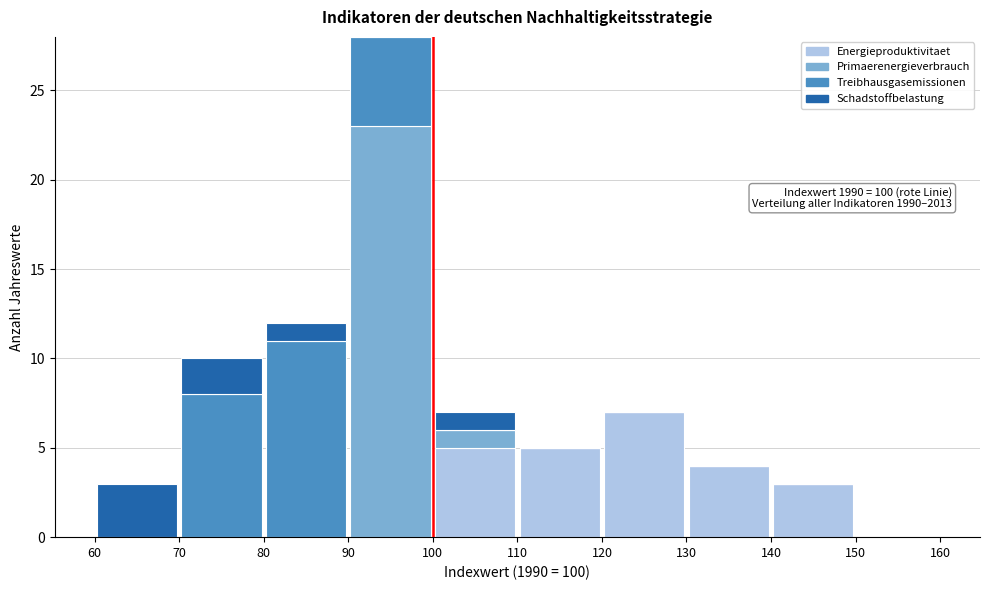

Which range on the x-axis has the tallest stacked bar (by total height)?

90 to 100